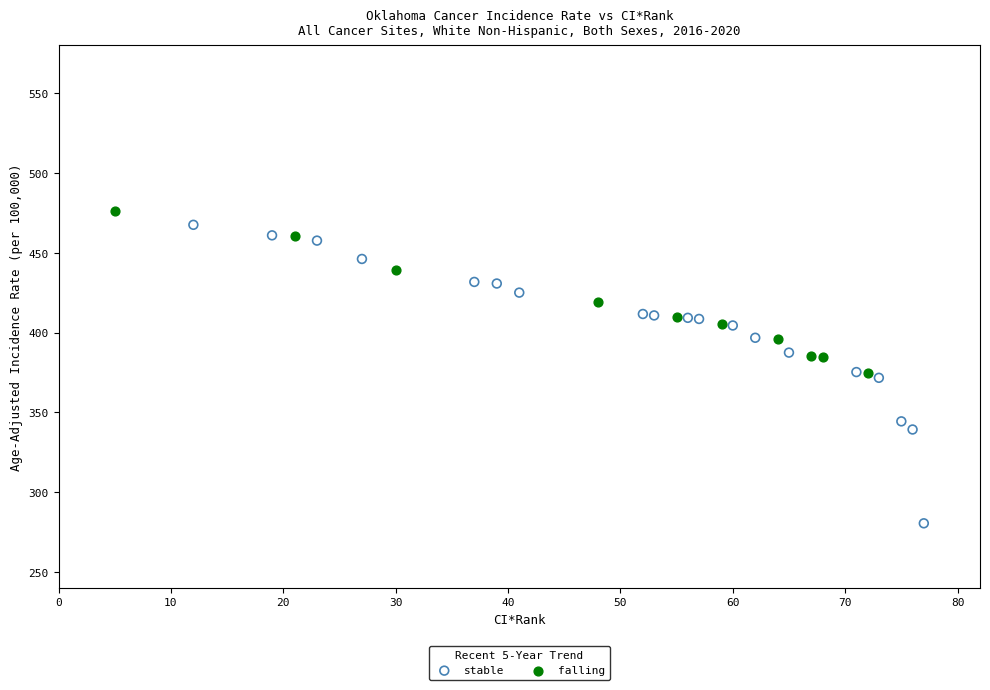

Which series reaches the minimum Y coordinate?

stable